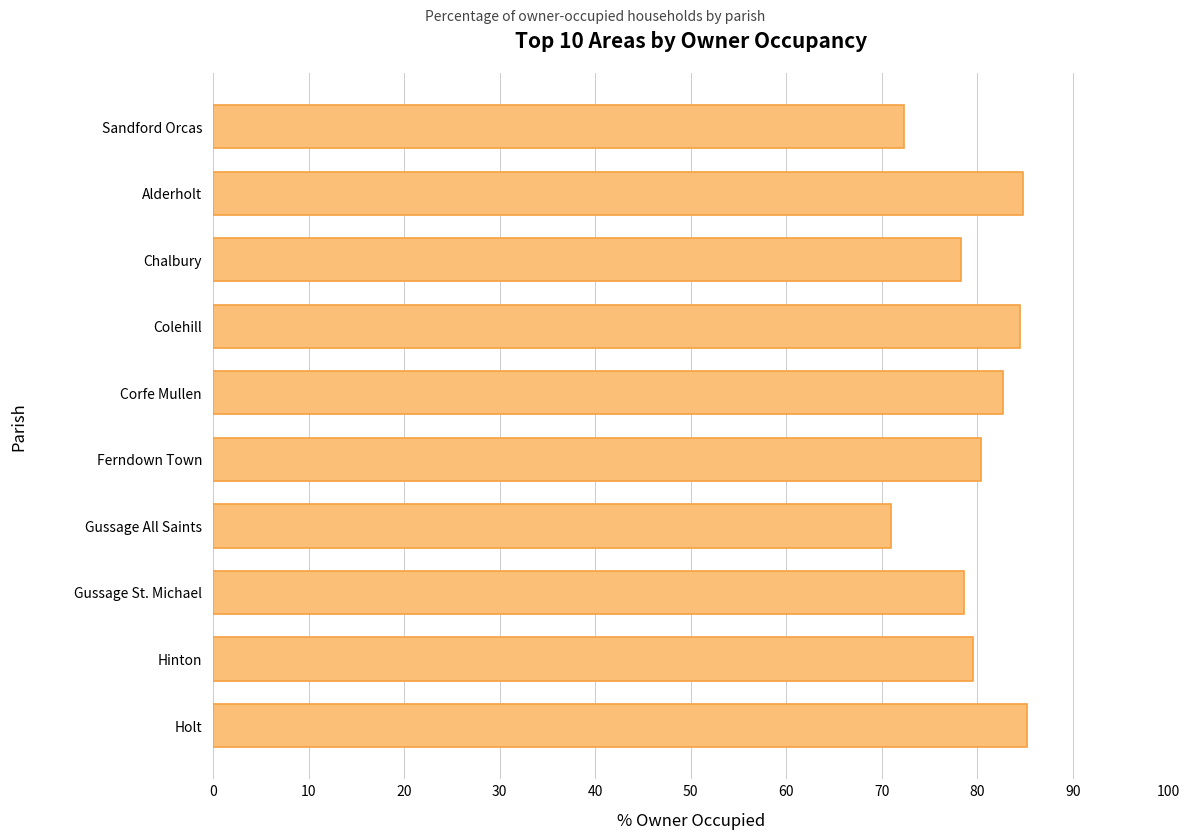

The value at Chalbury is 78.3. True or false?

True